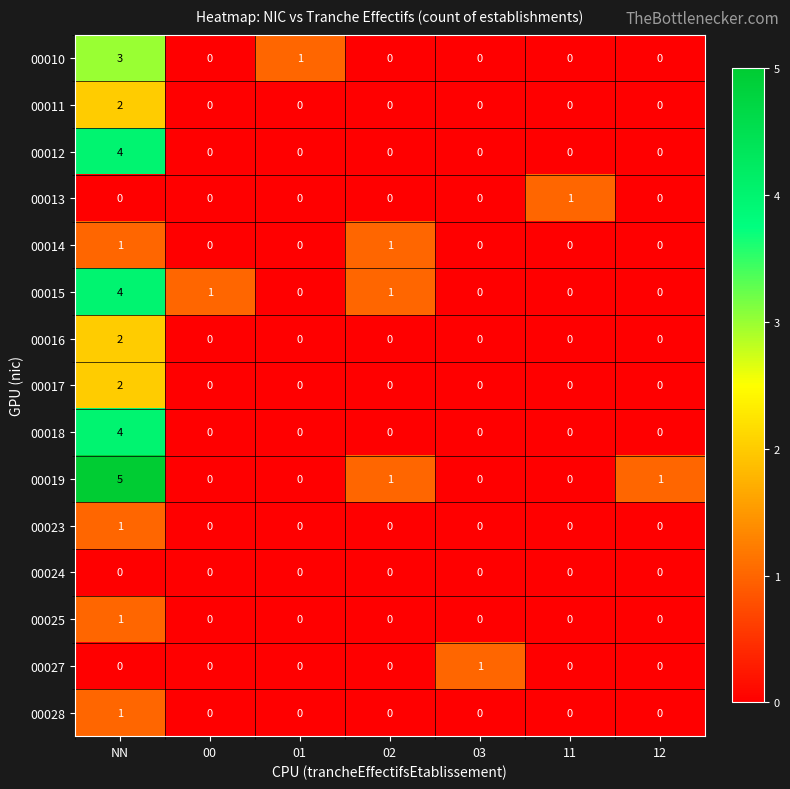

Count the 00015 values in the range 0 to 1.

6